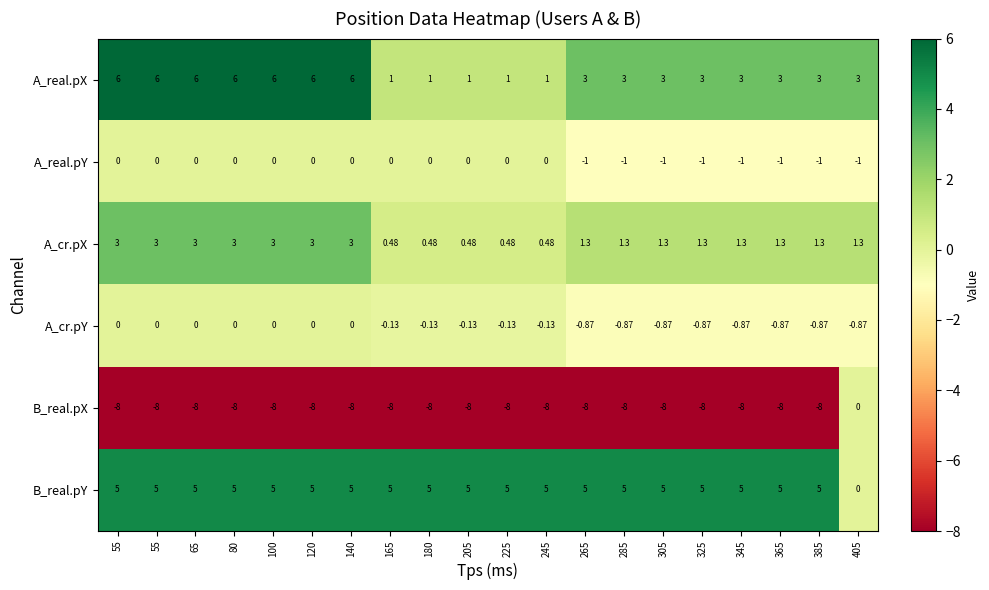

Which series has the largest total across all categories?

B_real.pY